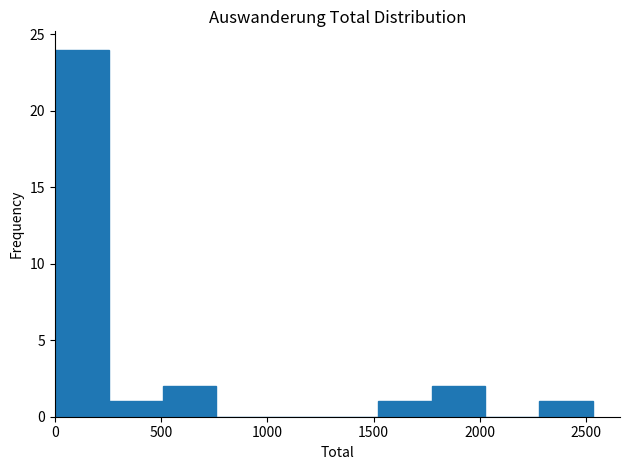

Reading left to right, list every bar in this chart as the range it spans on the x-axis followed by its height. Neither the bar edges nor the heights are printed on the chart, so give them approximately, as read against the axes.

0 to 250: 24
250 to 500: 1
500 to 750: 2
750 to 1000: 0
1000 to 1250: 0
1250 to 1500: 0
1500 to 1750: 1
1750 to 2050: 2
2050 to 2300: 0
2300 to 2550: 1